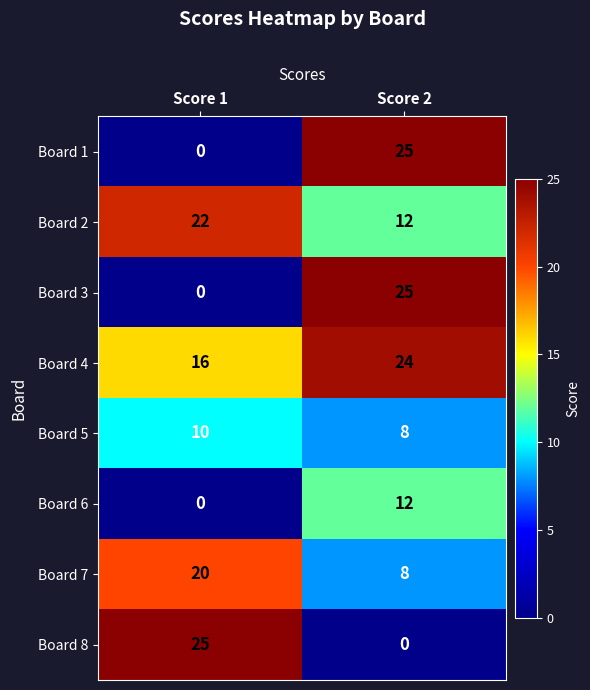

Rank the categories by Board 8 value from highest to lowest.

Score 1, Score 2